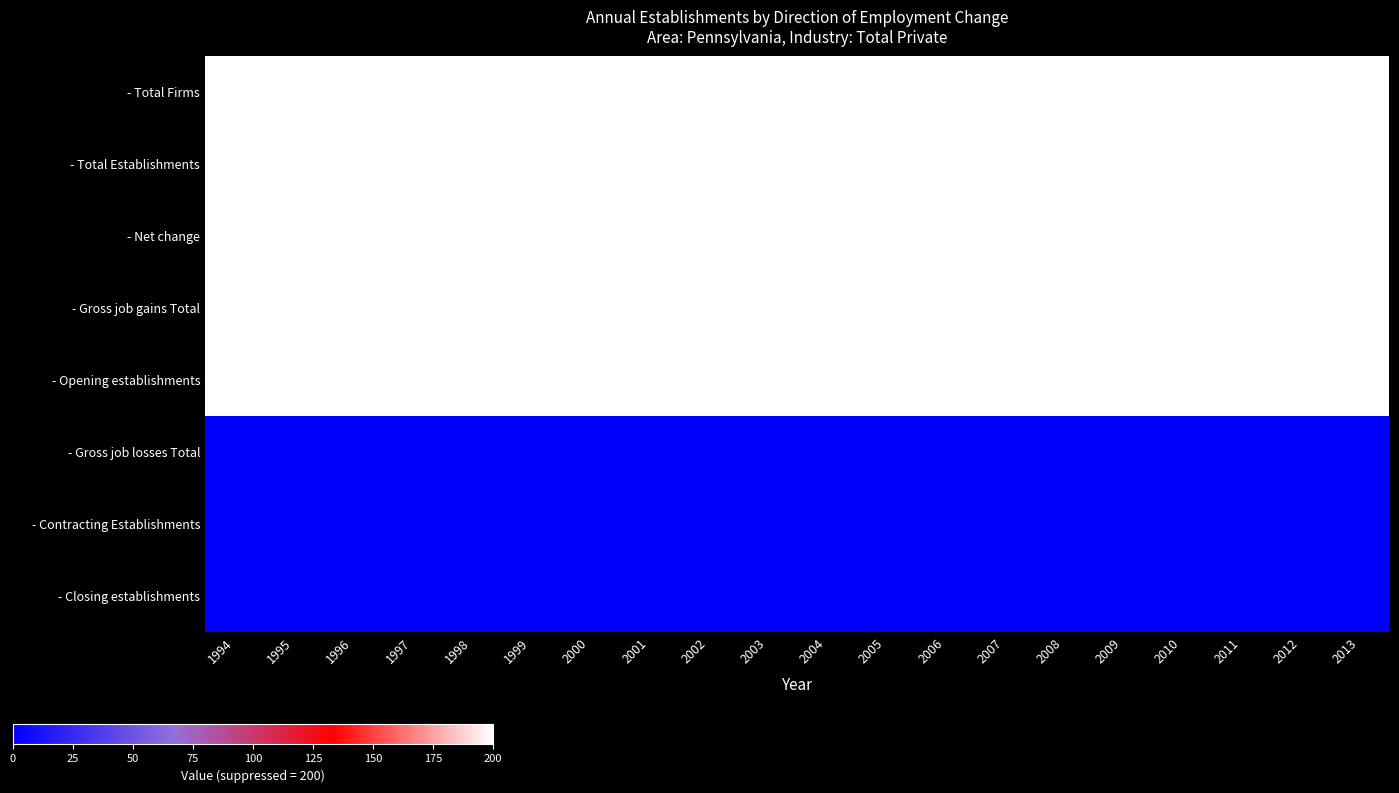

Which label corresponds to the largest value in the chart?

1994